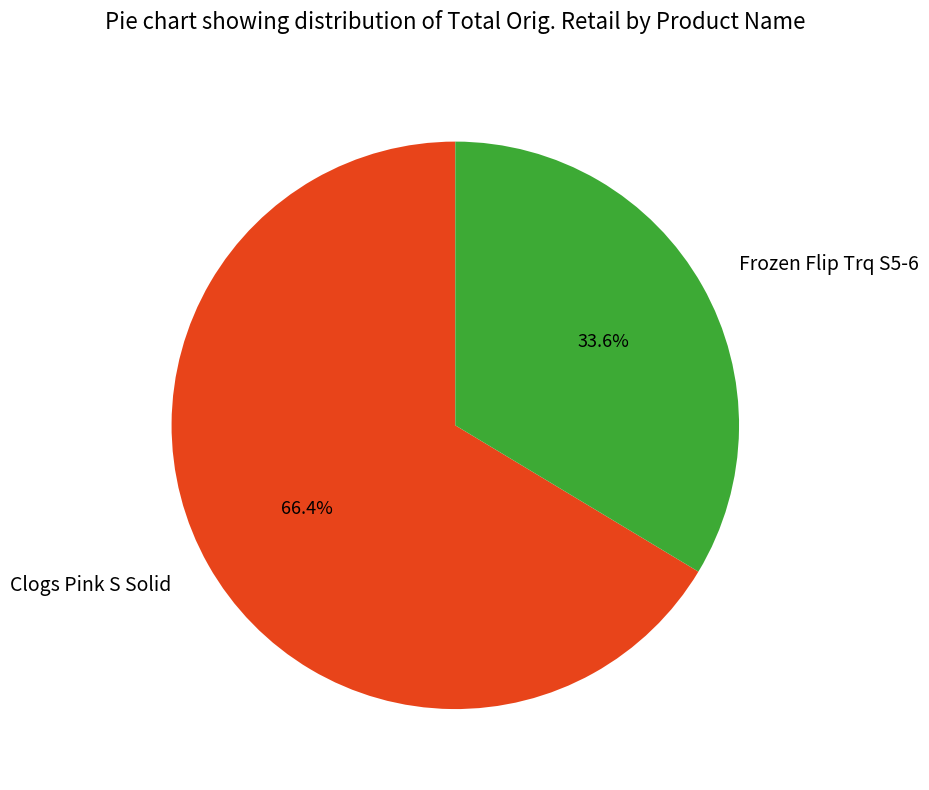

The Frozen Flip Trq S5-6 slice represents 34% of the pie. True or false?

True